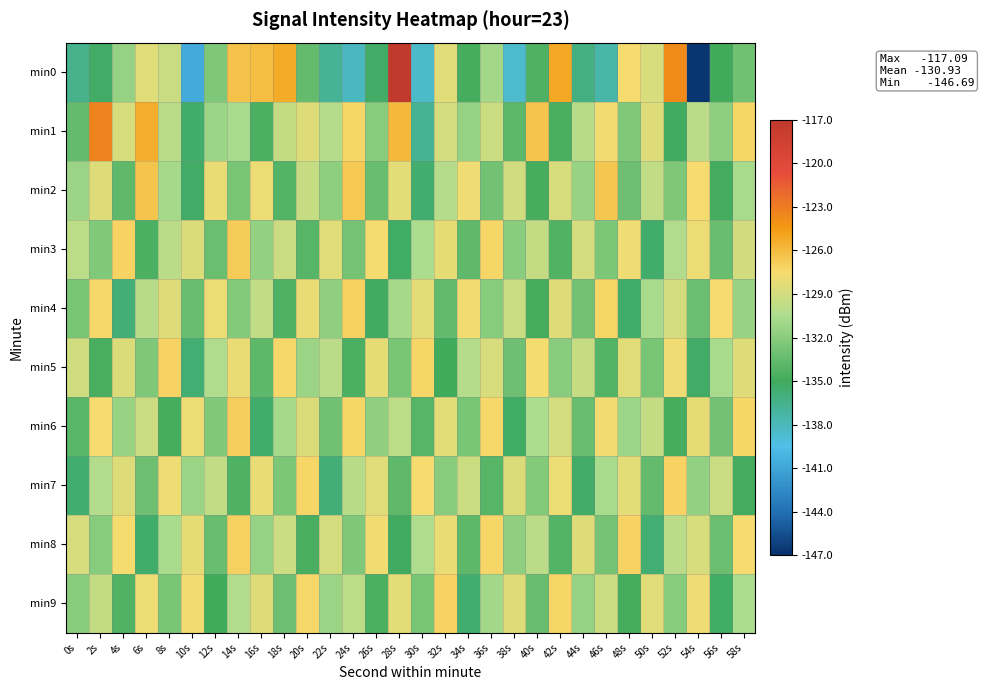

Reading left to right, extract all data points from this chart.

min0: 0s=-136.5	2s=-135.3	4s=-131.4	6s=-128.4	8s=-129.3	10s=-140.6	12s=-132.4	14s=-126.3	16s=-126.1	18s=-125.3	20s=-133.4	22s=-136.9	24s=-138.1	26s=-135.3	28s=-117.1	30s=-138.5	32s=-128.5	34s=-134.8	36s=-130.9	38s=-138.7	40s=-134.4	42s=-125.1	44s=-136.2	46s=-137.5	48s=-127.5	50s=-128.8	52s=-123.8	54s=-146.7	56s=-135.0	58s=-133.0
min1: 0s=-133.5	2s=-123.4	4s=-128.8	6s=-125.4	8s=-130.0	10s=-135.4	12s=-131.3	14s=-130.7	16s=-134.5	18s=-129.6	20s=-128.5	22s=-130.2	24s=-127.3	26s=-132.1	28s=-125.8	30s=-136.7	32s=-128.9	34s=-131.5	36s=-129.2	38s=-133.8	40s=-126.4	42s=-134.6	44s=-130.1	46s=-127.7	48s=-132.3	50s=-128.6	52s=-135.1	54s=-129.9	56s=-131.8	58s=-127.2
min2: 0s=-131.2	2s=-128.5	4s=-133.7	6s=-126.4	8s=-130.8	10s=-135.3	12s=-128.1	14s=-132.6	16s=-127.9	18s=-134.2	20s=-129.5	22s=-131.8	24s=-126.7	26s=-133.4	28s=-128.3	30s=-135.6	32s=-130.2	34s=-127.8	36s=-132.9	38s=-129.1	40s=-134.7	42s=-128.8	44s=-131.3	46s=-126.6	48s=-133.1	50s=-129.7	52s=-132.4	54s=-127.5	56s=-134.9	58s=-130.6
min3: 0s=-129.8	2s=-132.3	4s=-127.1	6s=-134.5	8s=-130.0	10s=-128.7	12s=-133.2	14s=-126.8	16s=-131.6	18s=-129.3	20s=-134.1	22s=-128.4	24s=-132.8	26s=-127.6	28s=-135.2	30s=-130.5	32s=-128.2	34s=-133.7	36s=-127.3	38s=-131.9	40s=-129.6	42s=-134.3	44s=-128.9	46s=-132.5	48s=-127.8	50s=-135.5	52s=-130.3	54s=-128.0	56s=-133.4	58s=-129.0
min4: 0s=-132.7	2s=-127.4	4s=-135.8	6s=-130.1	8s=-128.6	10s=-133.3	12s=-127.9	14s=-132.2	16s=-129.7	18s=-134.4	20s=-128.1	22s=-131.7	24s=-127.0	26s=-135.1	28s=-130.8	30s=-128.3	32s=-133.6	34s=-127.7	36s=-132.1	38s=-129.4	40s=-134.8	42s=-128.5	44s=-132.9	46s=-127.2	48s=-135.4	50s=-130.7	52s=-128.9	54s=-133.2	56s=-127.5	58s=-131.3
min5: 0s=-129.1	2s=-134.6	4s=-128.7	6s=-132.4	8s=-127.1	10s=-135.7	12s=-130.4	14s=-128.1	16s=-133.8	18s=-127.4	20s=-131.2	22s=-129.9	24s=-134.5	26s=-128.2	28s=-132.6	30s=-127.3	32s=-135.0	34s=-130.2	36s=-128.8	38s=-133.1	40s=-127.6	42s=-132.0	44s=-129.5	46s=-134.2	48s=-128.4	50s=-132.7	52s=-127.8	54s=-135.3	56s=-130.6	58s=-128.5
min6: 0s=-133.9	2s=-127.5	4s=-131.4	6s=-129.2	8s=-134.7	10s=-128.0	12s=-132.3	14s=-126.9	16s=-135.5	18s=-130.8	20s=-128.7	22s=-133.0	24s=-127.2	26s=-131.7	28s=-129.8	30s=-134.1	32s=-128.3	34s=-132.6	36s=-127.4	38s=-135.2	40s=-130.5	42s=-128.9	44s=-133.4	46s=-127.7	48s=-131.1	50s=-129.6	52s=-134.8	54s=-128.2	56s=-132.9	58s=-127.3
min7: 0s=-135.6	2s=-130.3	4s=-128.6	6s=-133.1	8s=-127.8	10s=-131.2	12s=-129.7	14s=-134.4	16s=-128.1	18s=-132.5	20s=-127.2	22s=-135.8	24s=-130.1	26s=-128.4	28s=-133.7	30s=-127.5	32s=-131.9	34s=-129.3	36s=-134.0	38s=-128.7	40s=-132.2	42s=-127.9	44s=-135.3	46s=-130.6	48s=-128.3	50s=-133.5	52s=-127.1	54s=-131.6	56s=-129.4	58s=-134.9
min8: 0s=-128.8	2s=-132.1	4s=-127.6	6s=-135.4	8s=-130.7	10s=-128.2	12s=-133.3	14s=-127.0	16s=-131.5	18s=-129.2	20s=-134.6	22s=-128.9	24s=-132.4	26s=-127.7	28s=-135.1	30s=-130.4	32s=-128.1	34s=-133.8	36s=-127.3	38s=-131.7	40s=-129.9	42s=-134.2	44s=-128.6	46s=-132.8	48s=-127.1	50s=-135.7	52s=-130.0	54s=-128.8	56s=-133.2	58s=-127.5
min9: 0s=-131.9	2s=-129.6	4s=-134.3	6s=-128.0	8s=-132.6	10s=-127.7	12s=-135.0	14s=-130.3	16s=-128.5	18s=-133.1	20s=-127.4	22s=-131.2	24s=-129.8	26s=-134.5	28s=-128.3	30s=-132.7	32s=-127.1	34s=-135.6	36s=-130.9	38s=-128.6	40s=-133.4	42s=-127.2	44s=-131.5	46s=-129.3	48s=-134.7	50s=-128.4	52s=-132.1	54s=-127.8	56s=-135.2	58s=-130.5